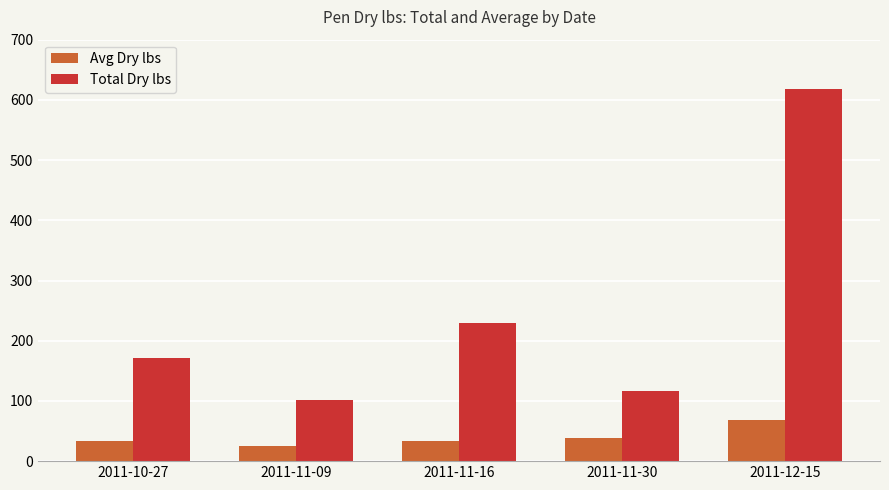

What is the minimum value for Avg Dry lbs?

25.2